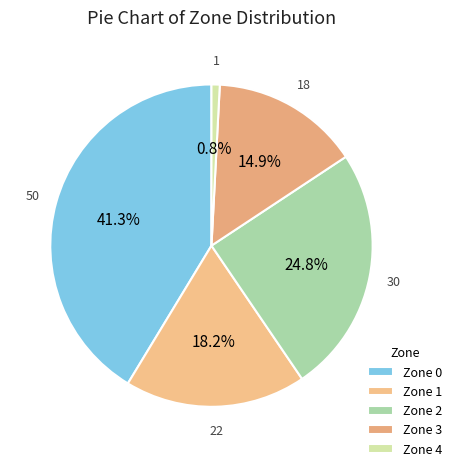

To the nearest percent, what is the combined percentage of Zone 1 and Zone 0?

60%